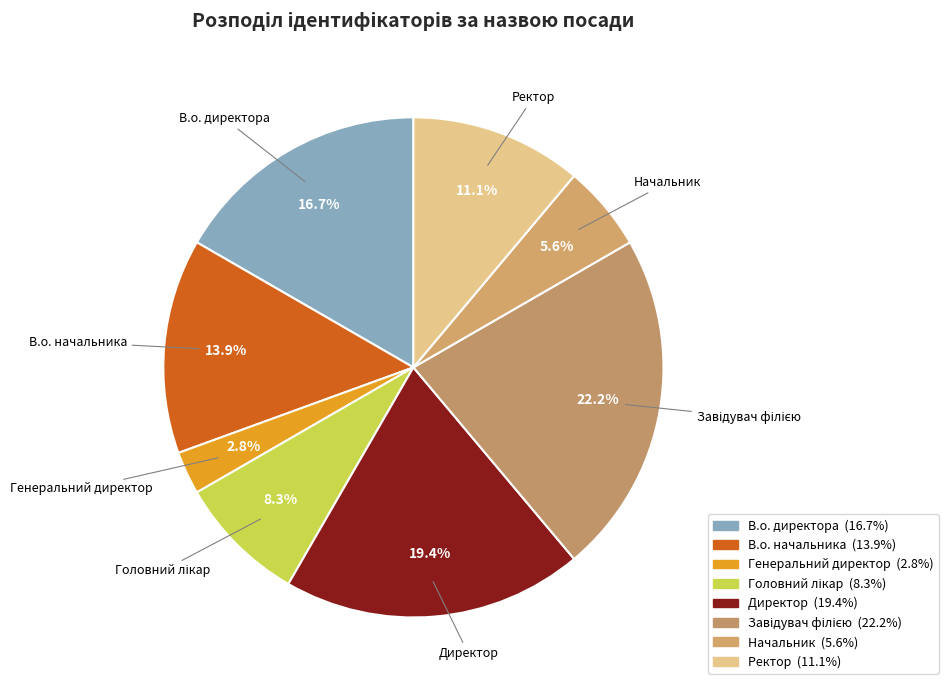

How many slices are in this pie chart?

8